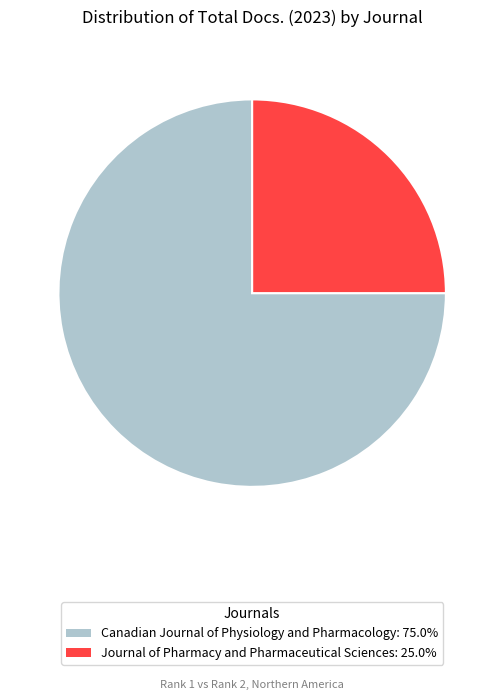

Does any single category account for the majority?

Yes